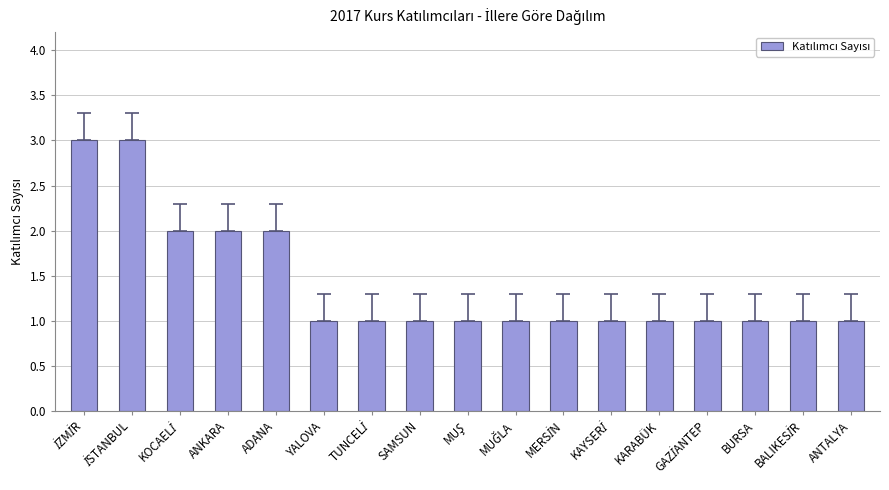

What is the difference between the second highest and minimum values?

2